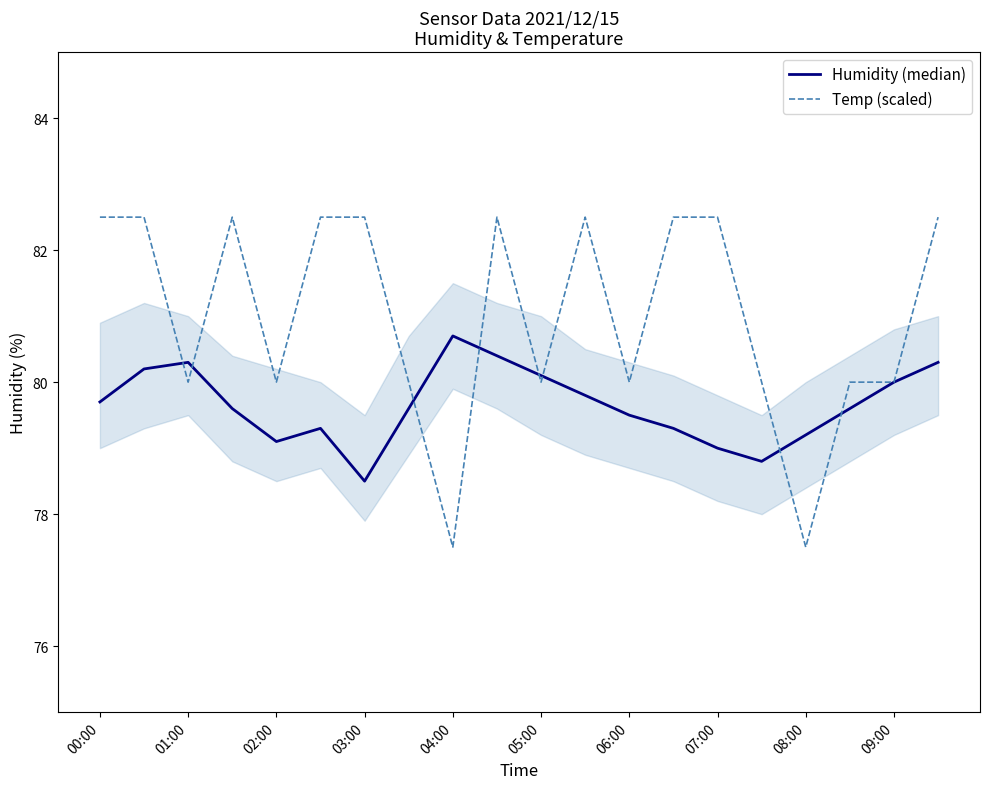

Does the chart display data point markers on the line(s)?

No